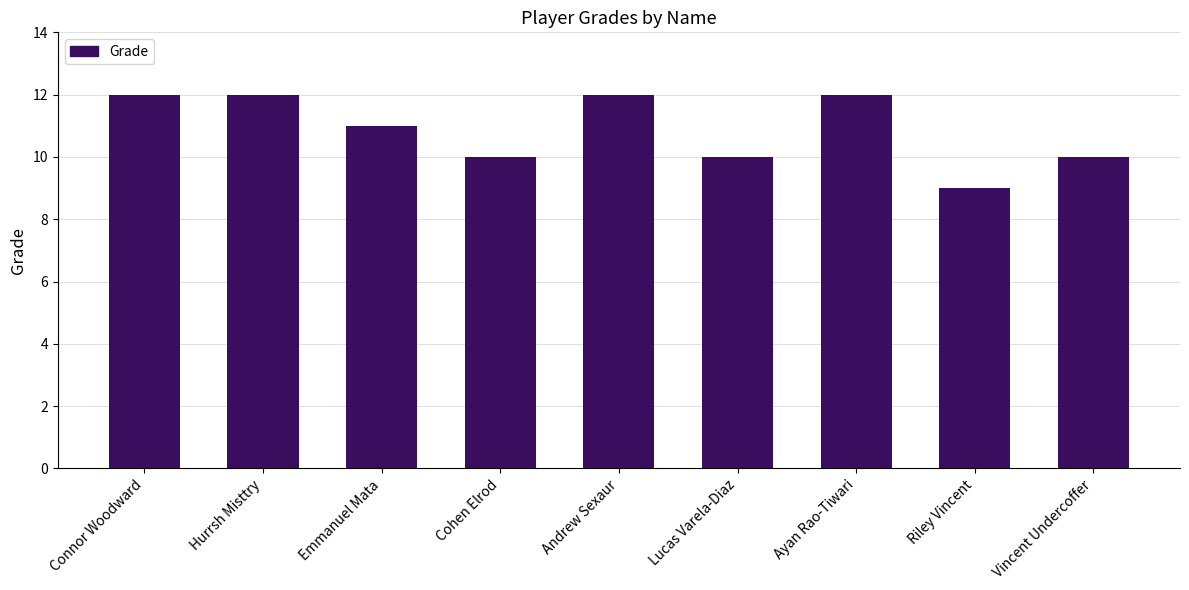

What is the change in value from Hurrsh Misttry to Cohen Elrod?

-2